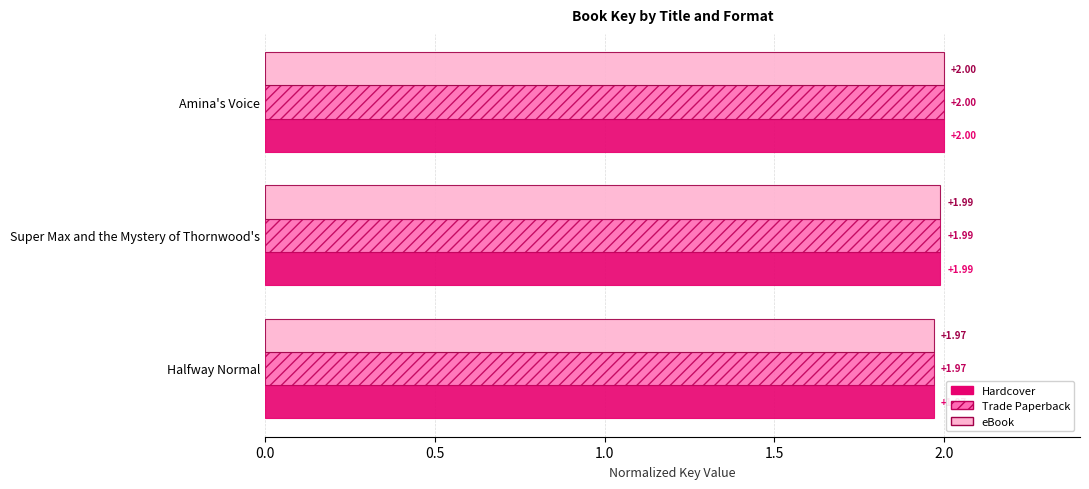

At which category is the sum across all series the highest?

Amina's Voice